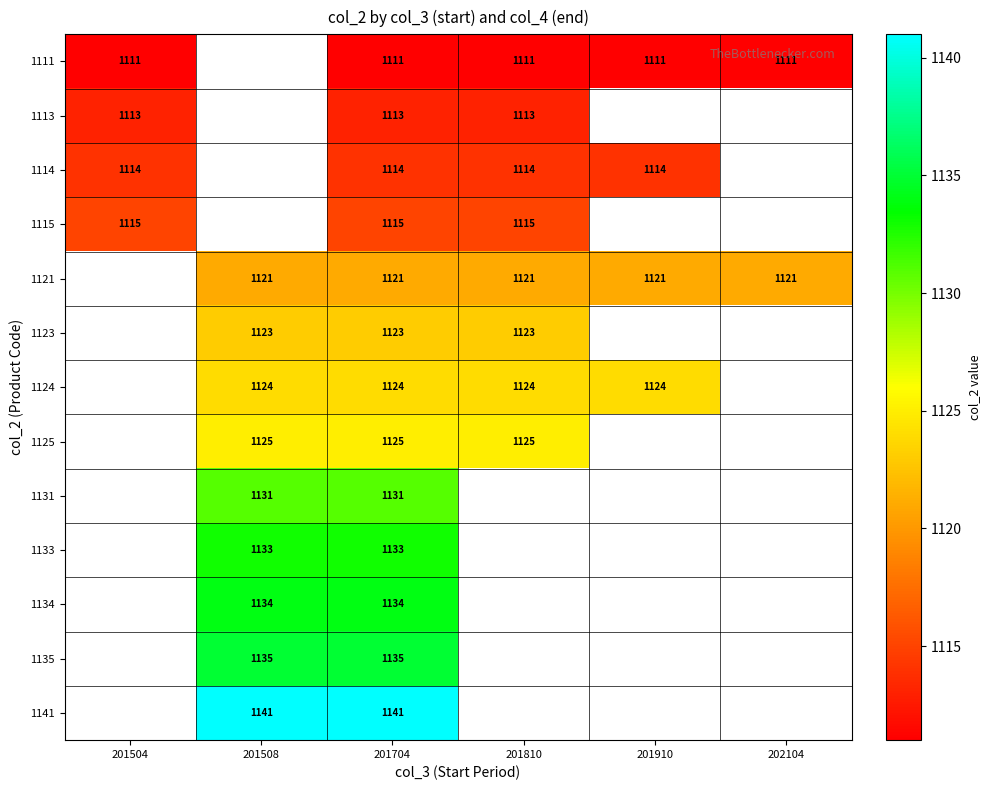

Is it true that 1113 equals 1113 at 201704?

True